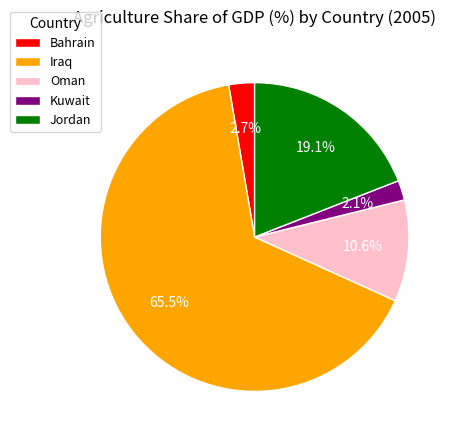

Which has a higher value, Bahrain or Jordan?

Jordan